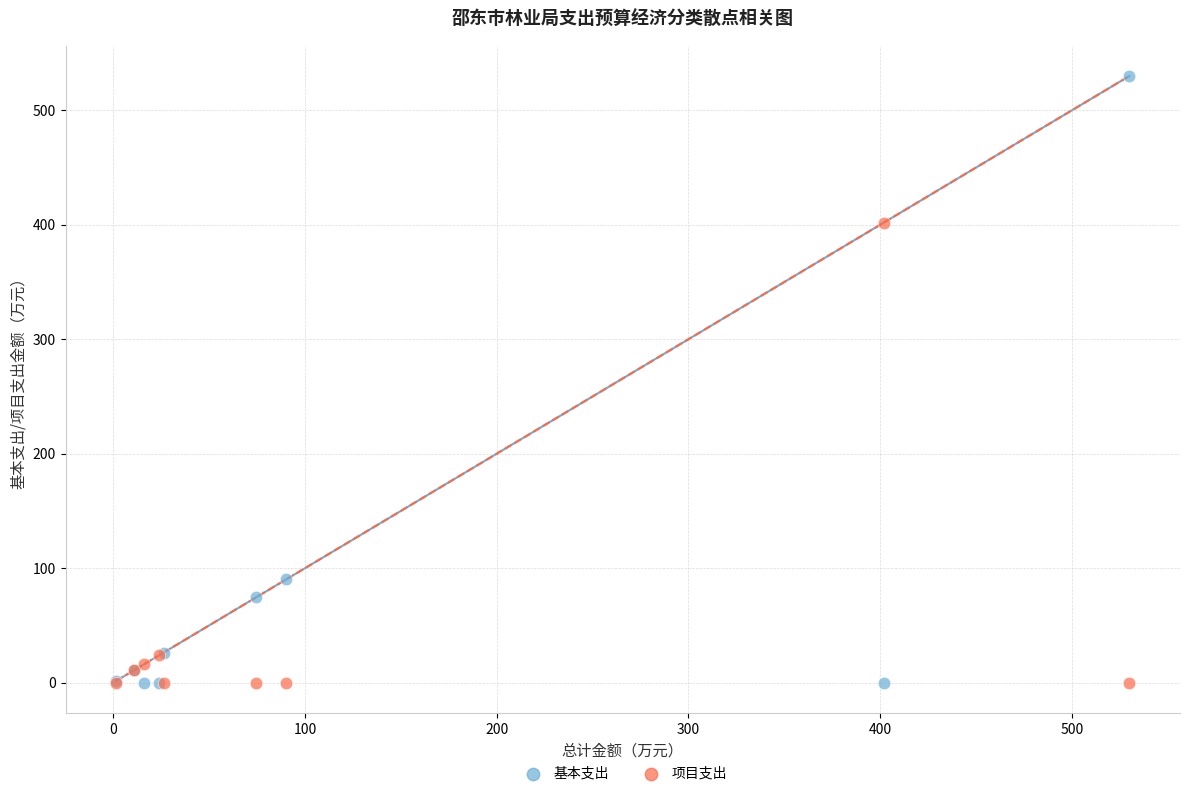

In the 基本支出 series, what Y value is closest to 264?

90.1